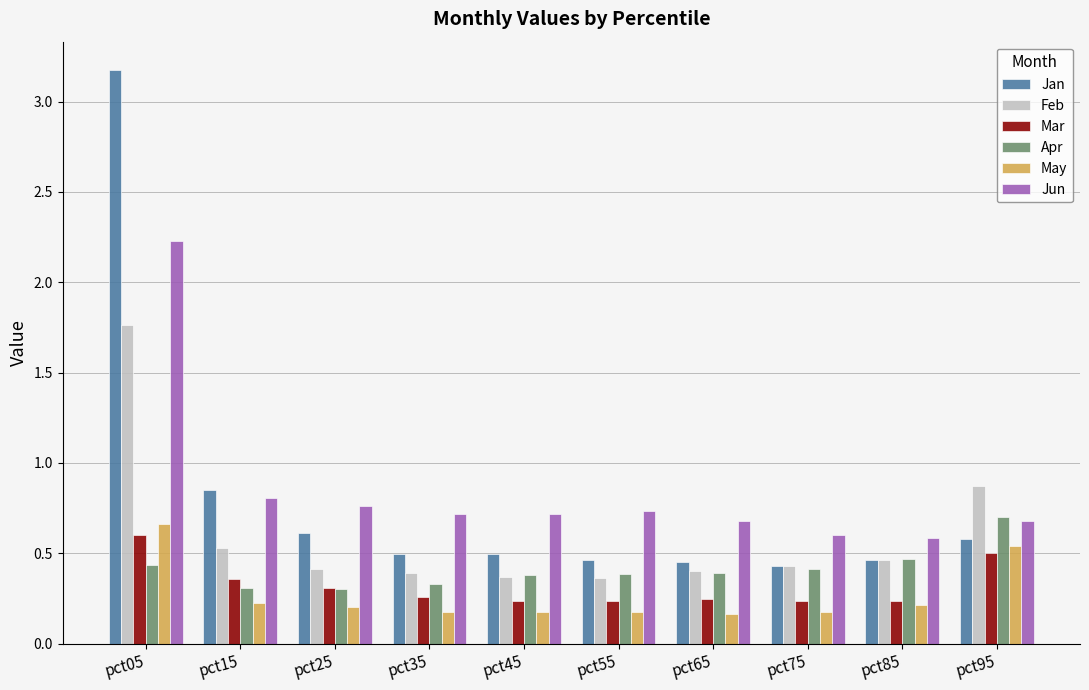

True or false: May has a value of 0.2 at pct65.

True